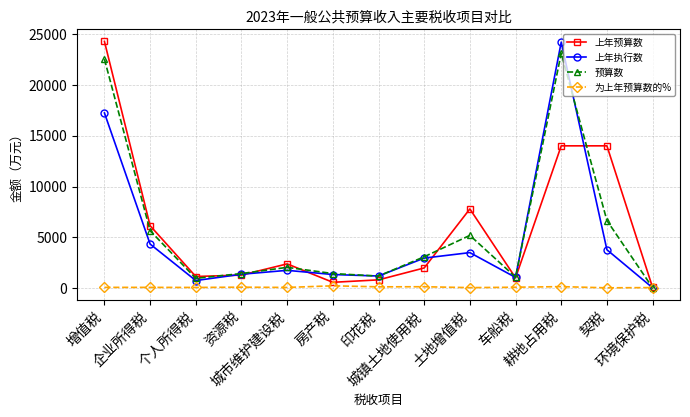

At which label does 为上年预算数的% first exceed 92?

增值税